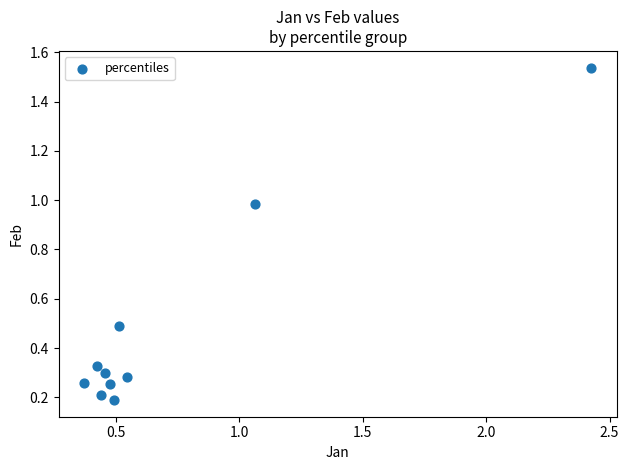

What is the average X value?

0.7